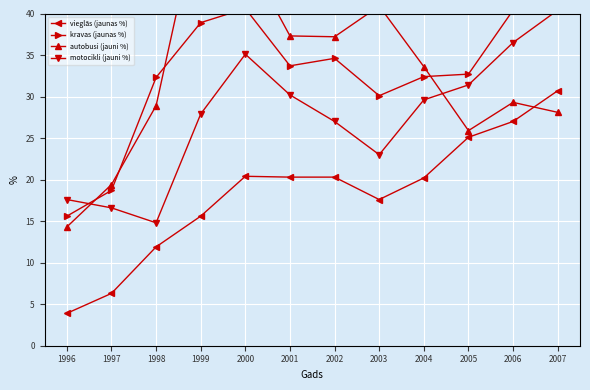

At which label is vieglās (jaunas %) closest to 17?

2003